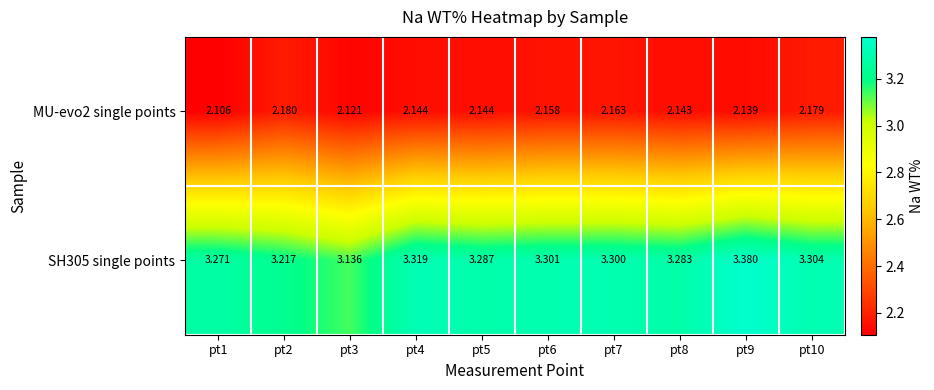

Count the number of data series in this chart.

2